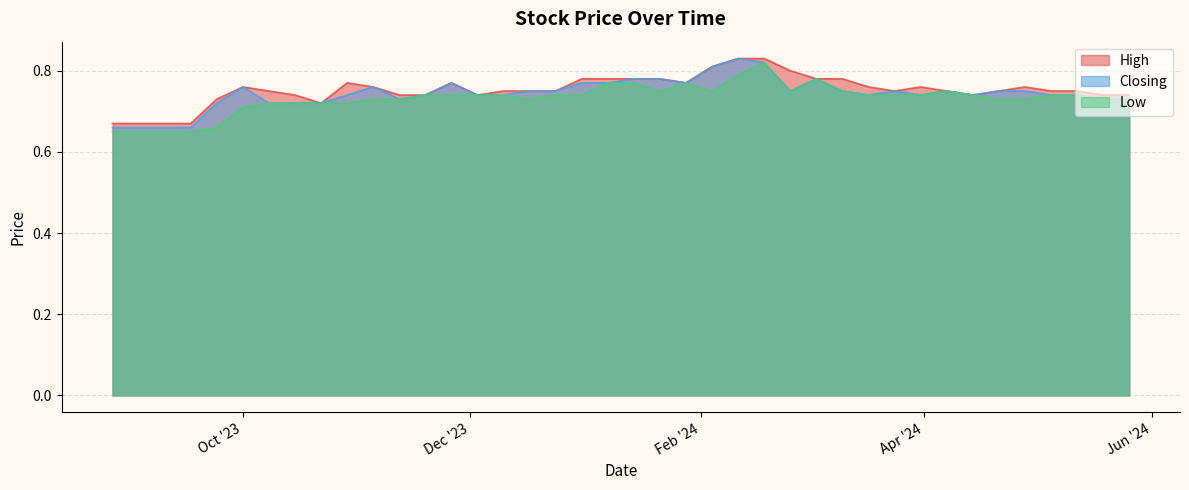

At how many categories does at least one series exceed 0?

40